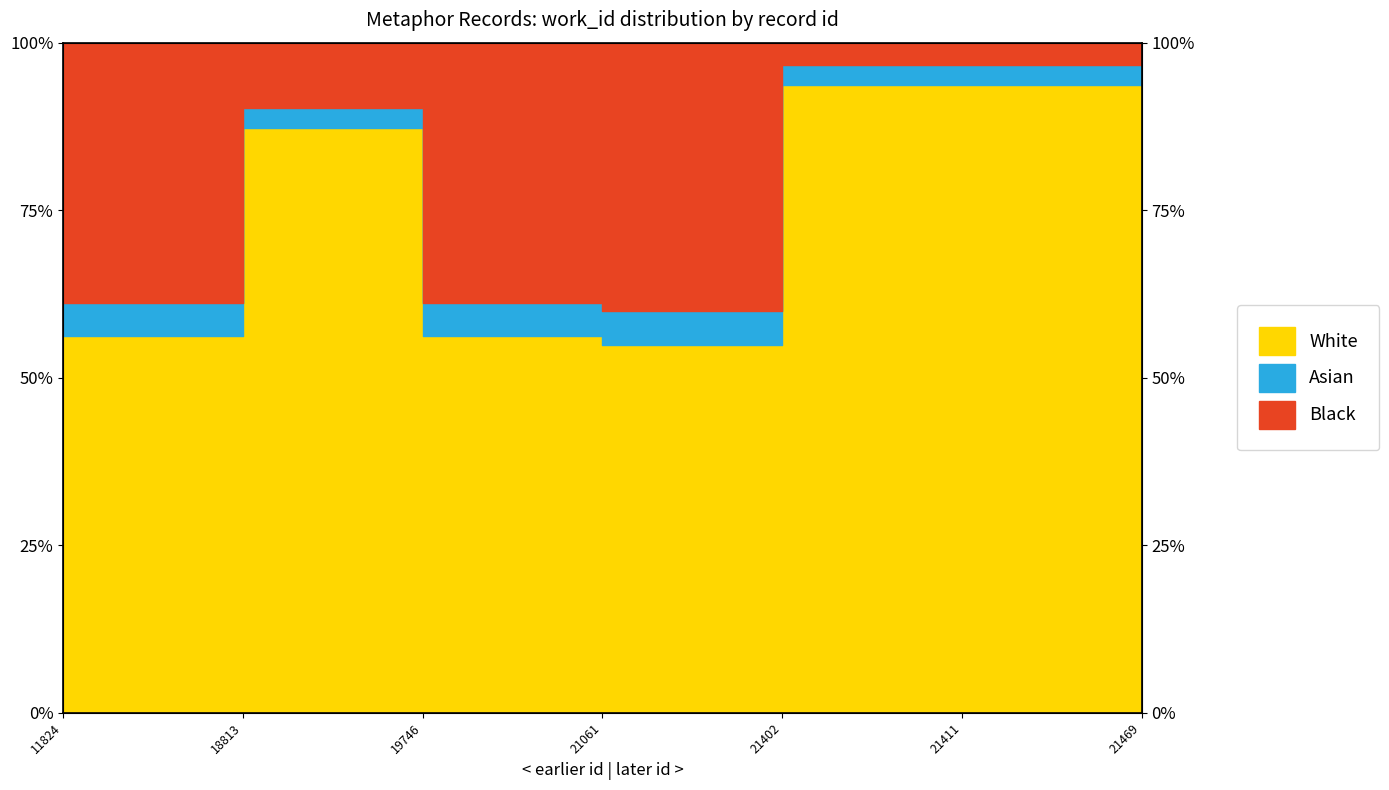

What is the sum of the values at 11824 and 21061?

1.1